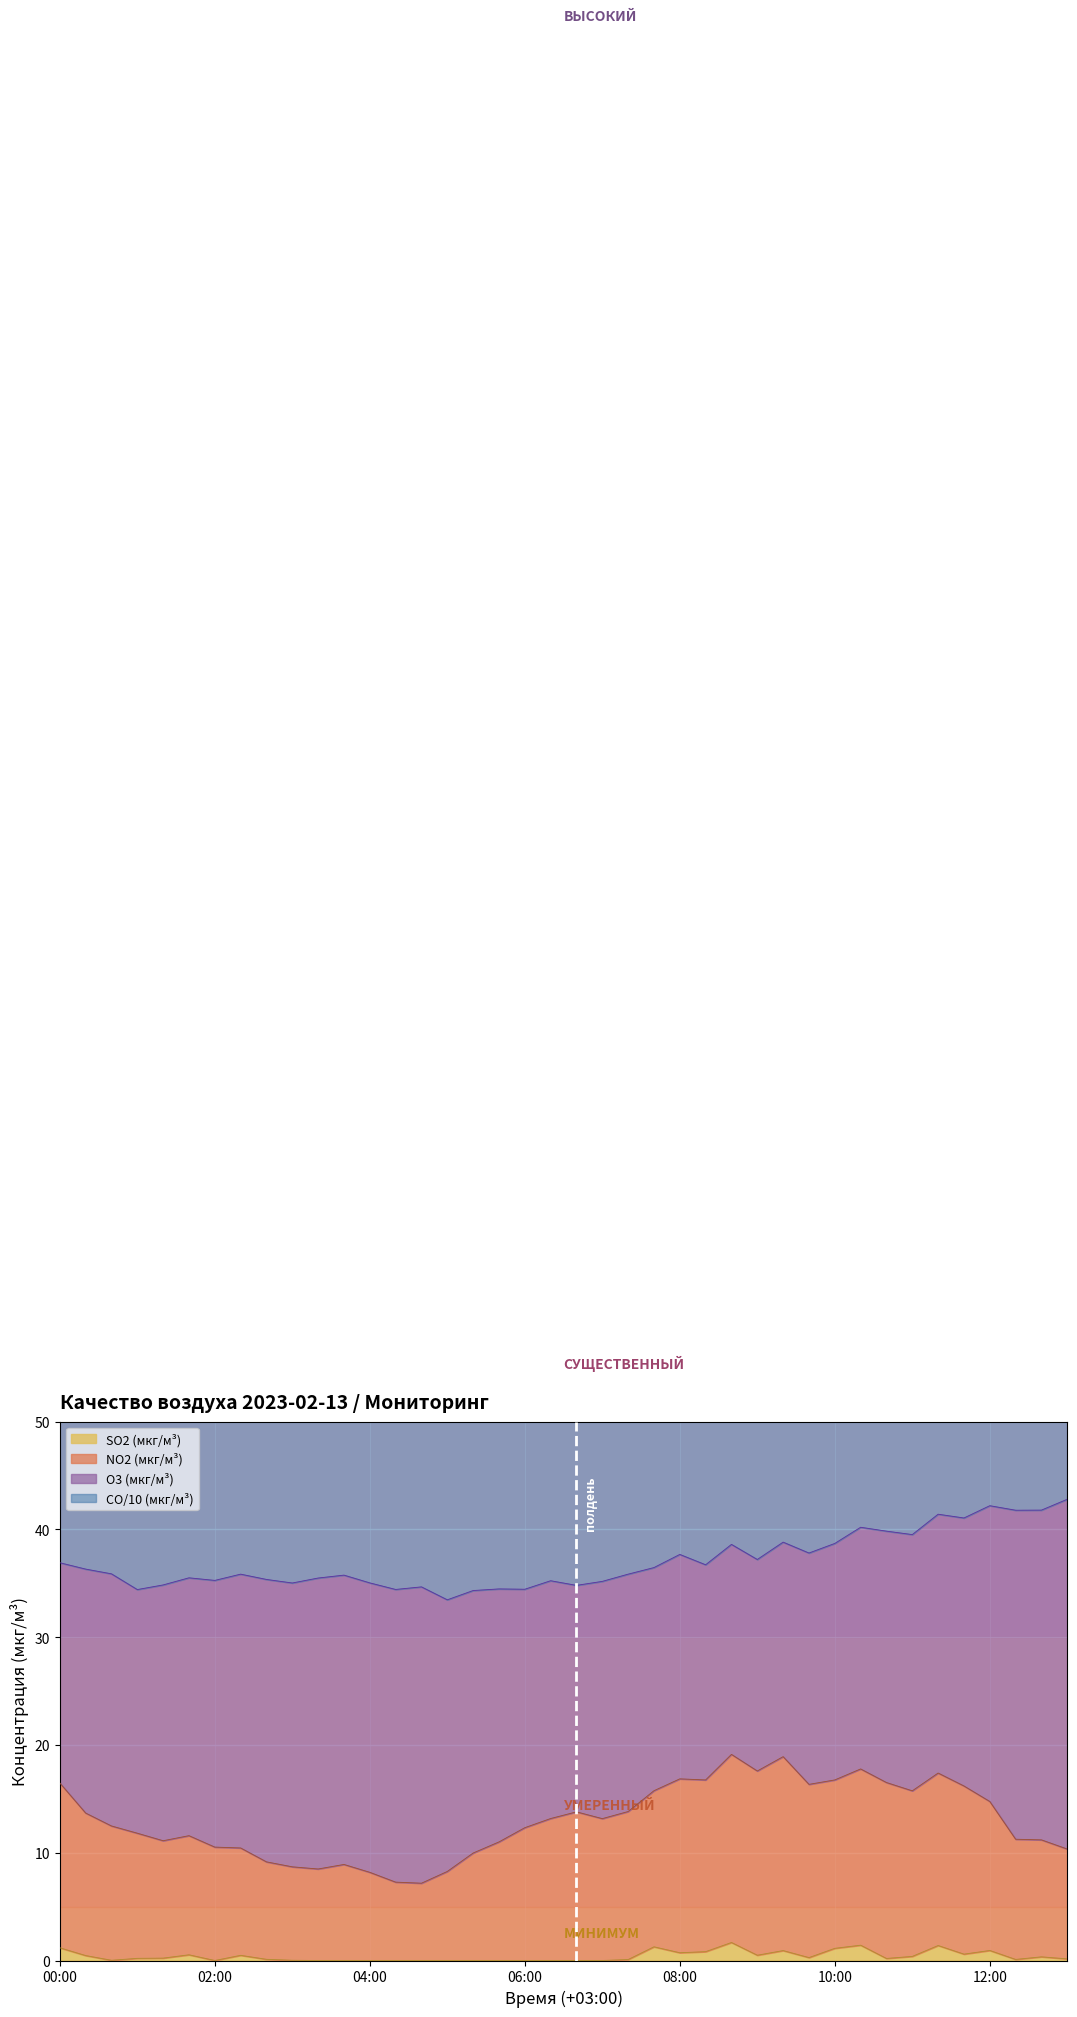

What is the highest value of the SO2 (мкг/м³) series?

1.7